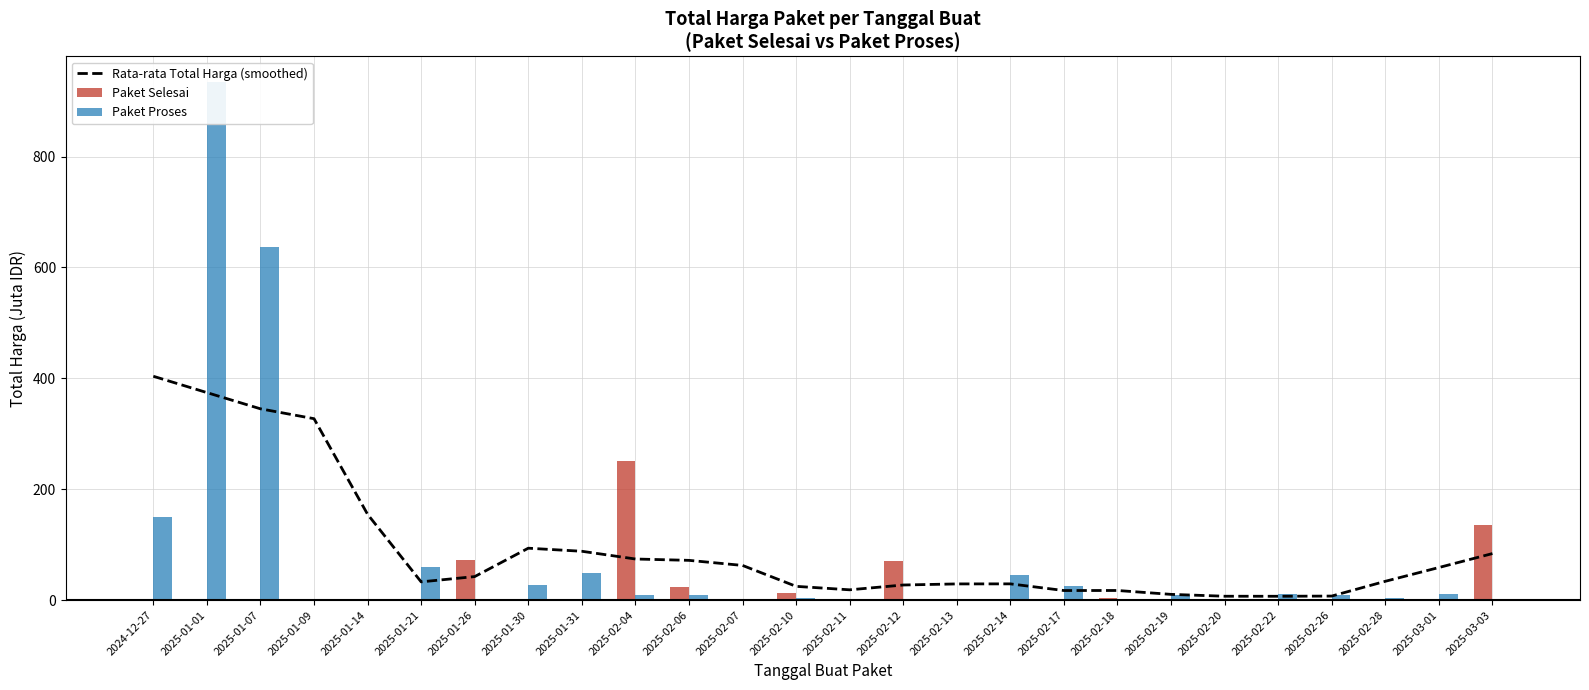

Between 2025-02-12 and 2025-02-14, which series saw the biggest shift?

Paket Selesai